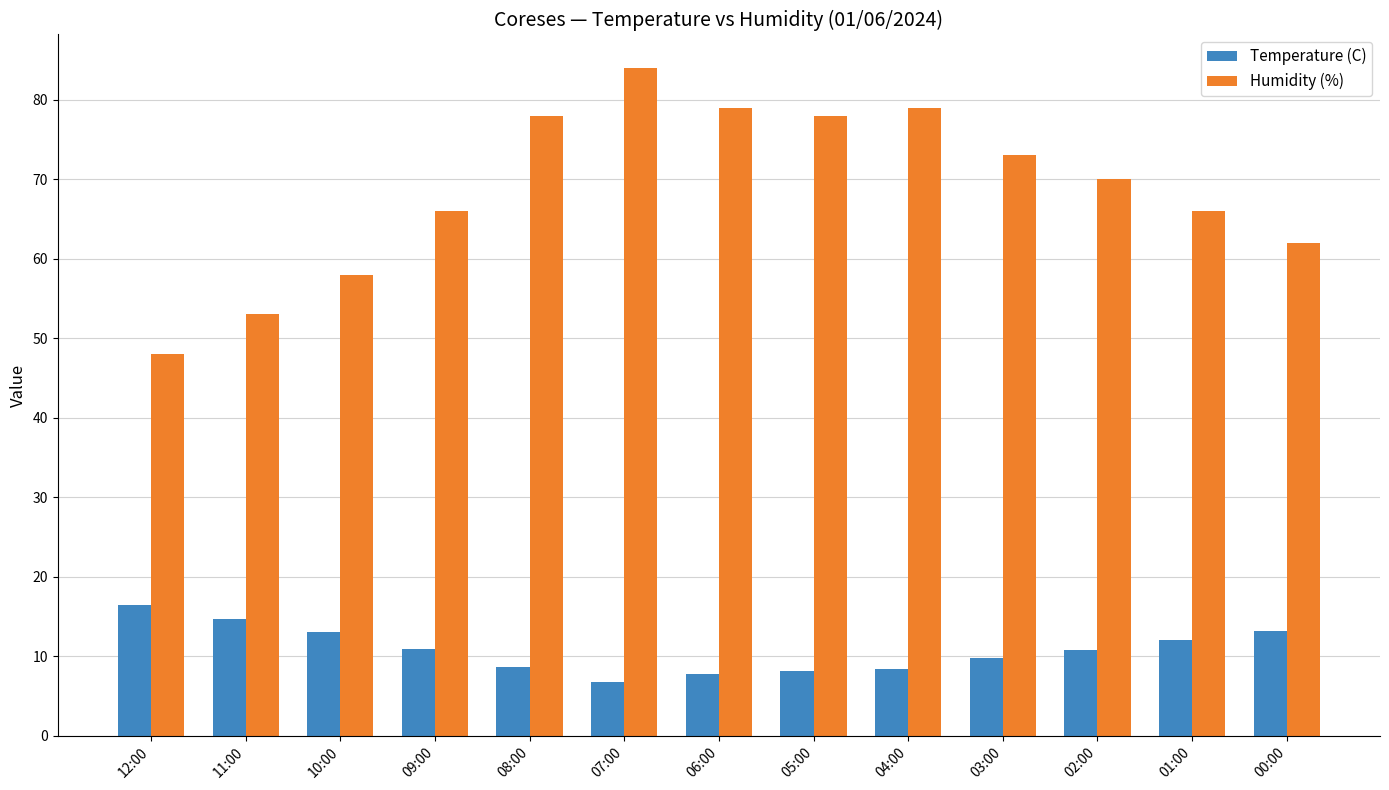

What is the smallest value displayed?

6.8